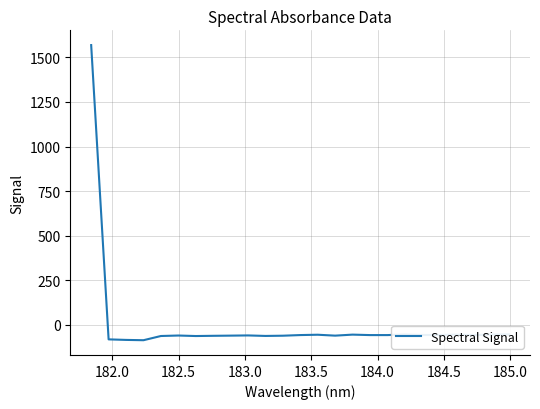

What is the difference between the maximum and minimum values?

1655.8